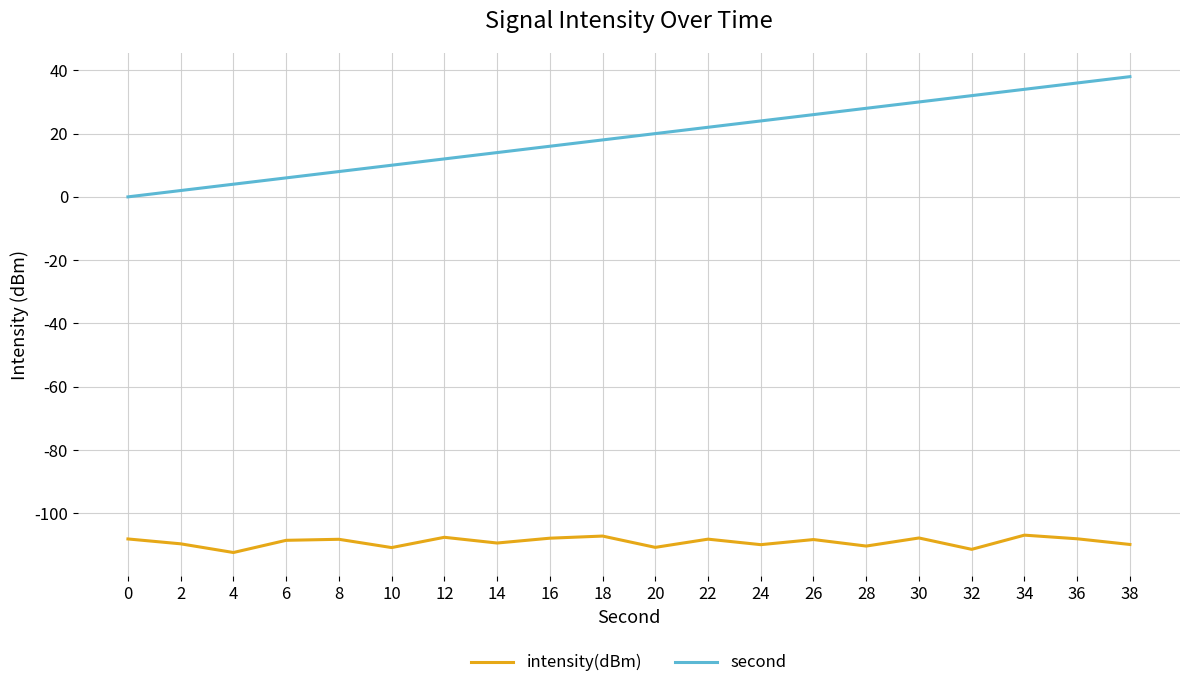

What is the difference between the second highest and second lowest values in the second series?

34.0